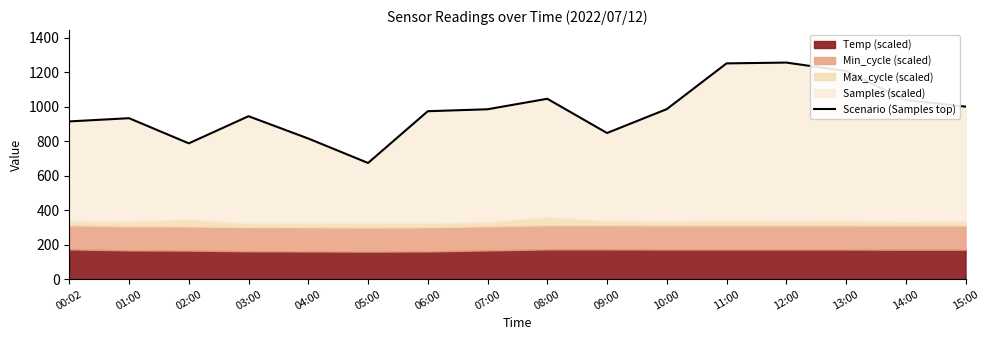

What is the value of the 4th point from the left?

945.4